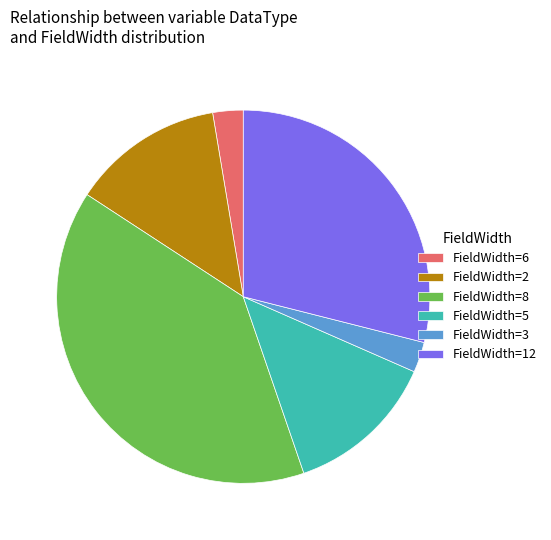

Which slice is the largest?

FieldWidth=8